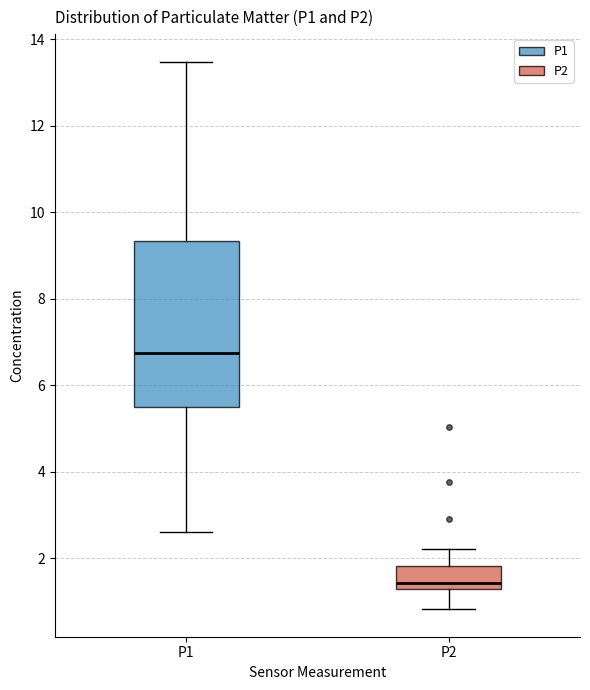

Reading left to right, read every box against the y-axis: the position of its median line, the range the box covers, and the ends of its whiskers. The values are not printed on the chart, so give them approximately, as read against the axis.

P1: median 6.8, box 5.4 to 9.4, whiskers 2.6 to 13.4
P2: median 1.4, box 1.2 to 1.8, whiskers 0.8 to 2.2